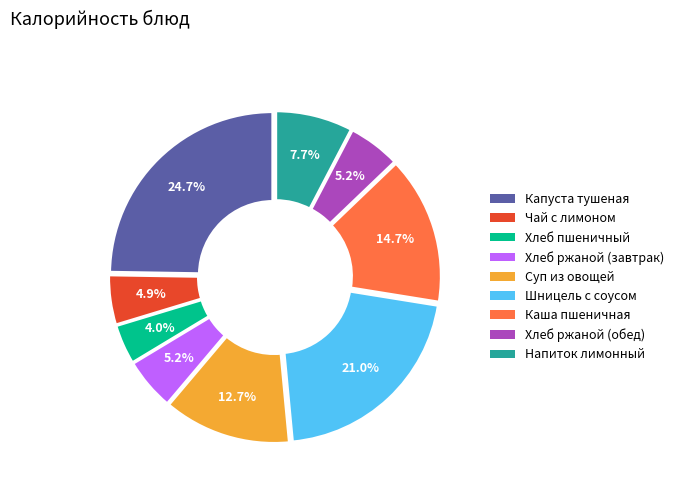

What percentage is the Шницель с соусом slice, to the nearest percent?

21%